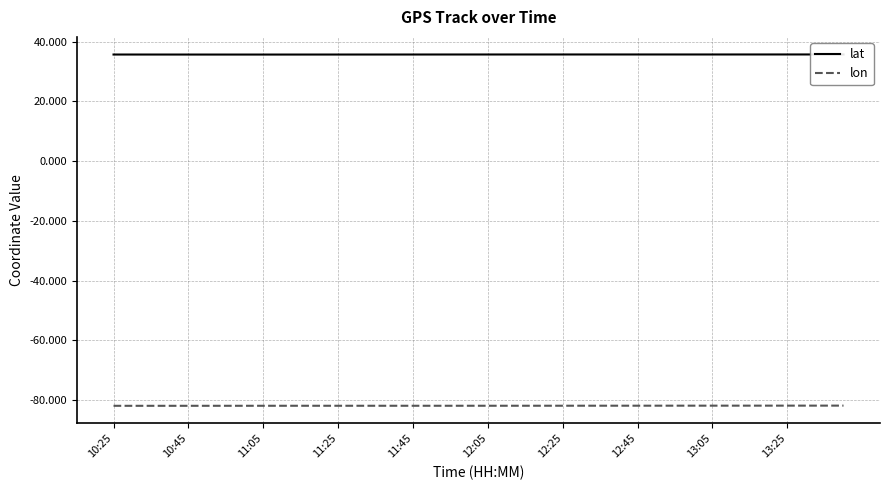

The lon series shows -116.9 at 12:45. True or false?

False